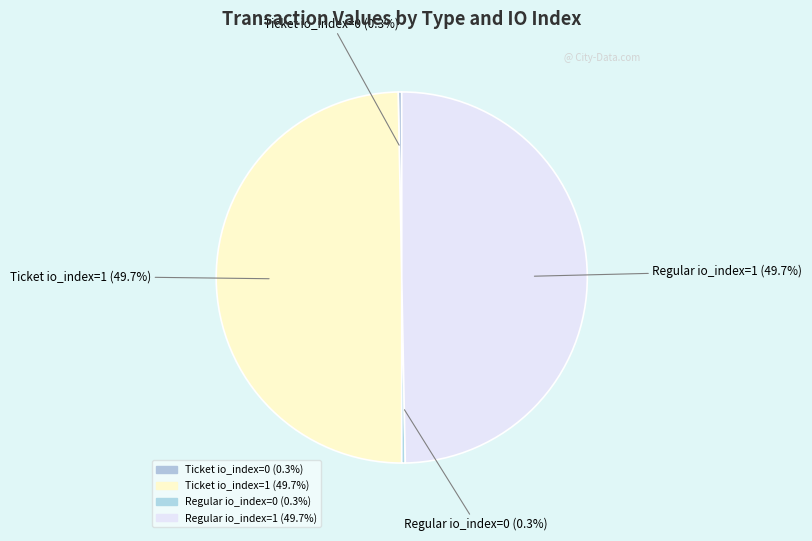

What portion of the pie excludes Ticket io_index=1?

50.3%